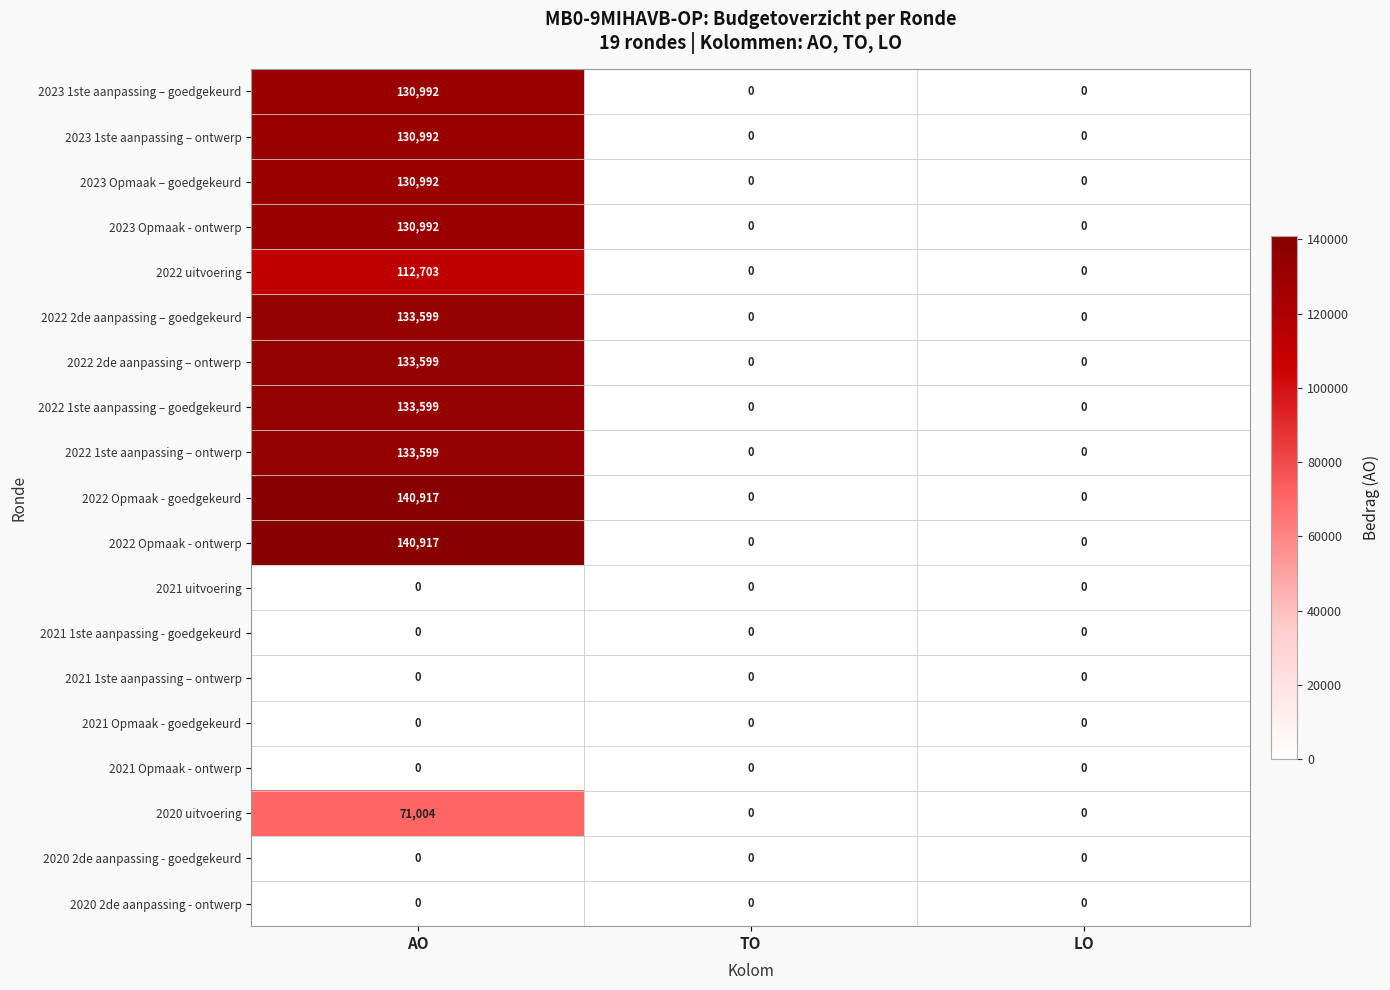

What is the greatest value displayed?

140917